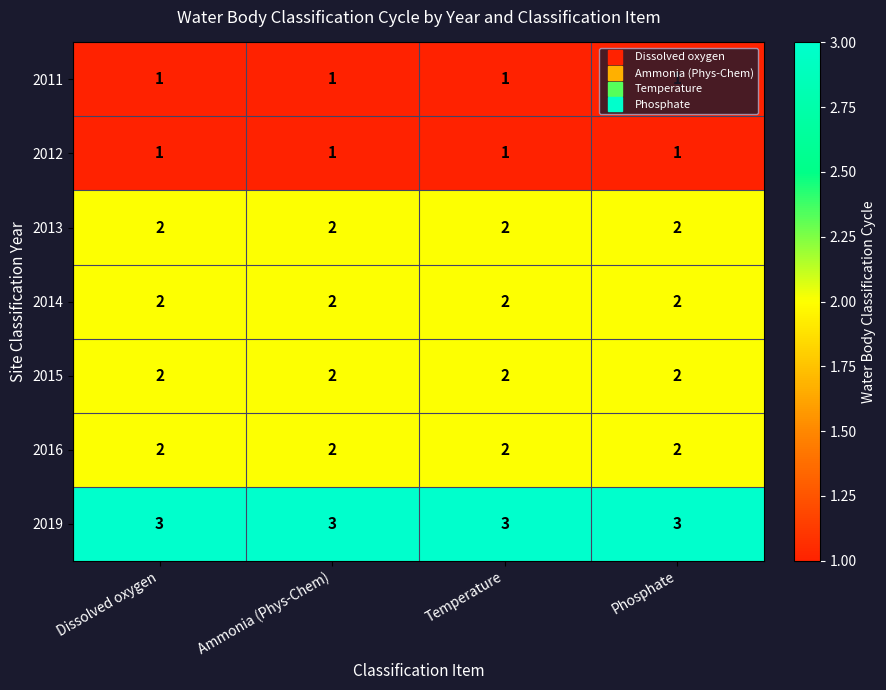

What is the greatest value displayed?

3